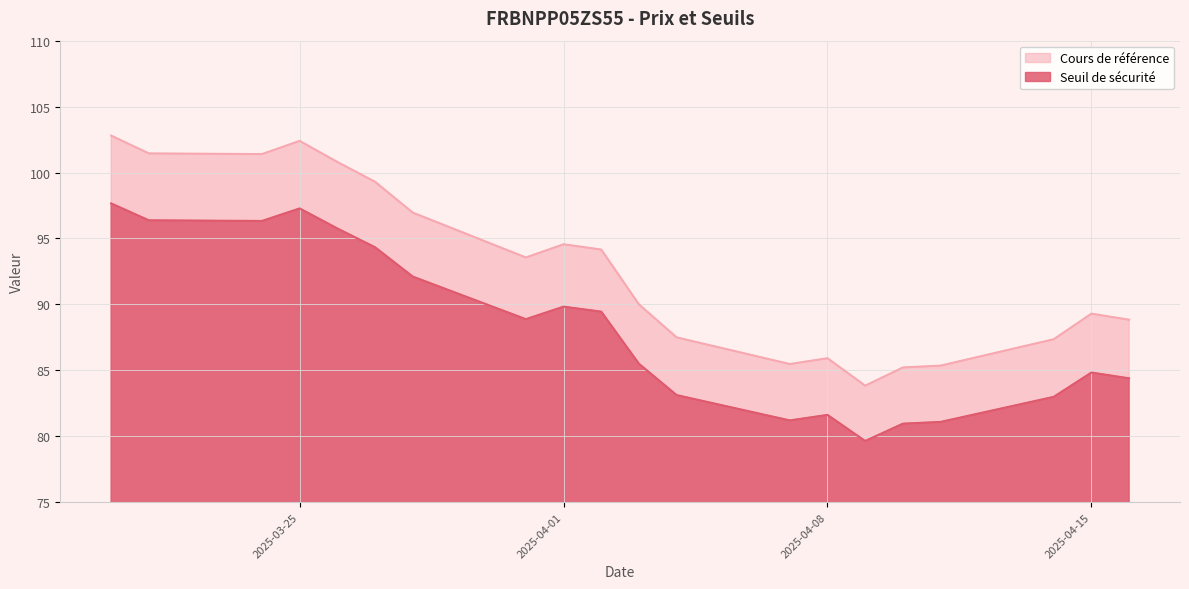

Where is Seuil de sécurité nearest to the value 88?

2025-03-31